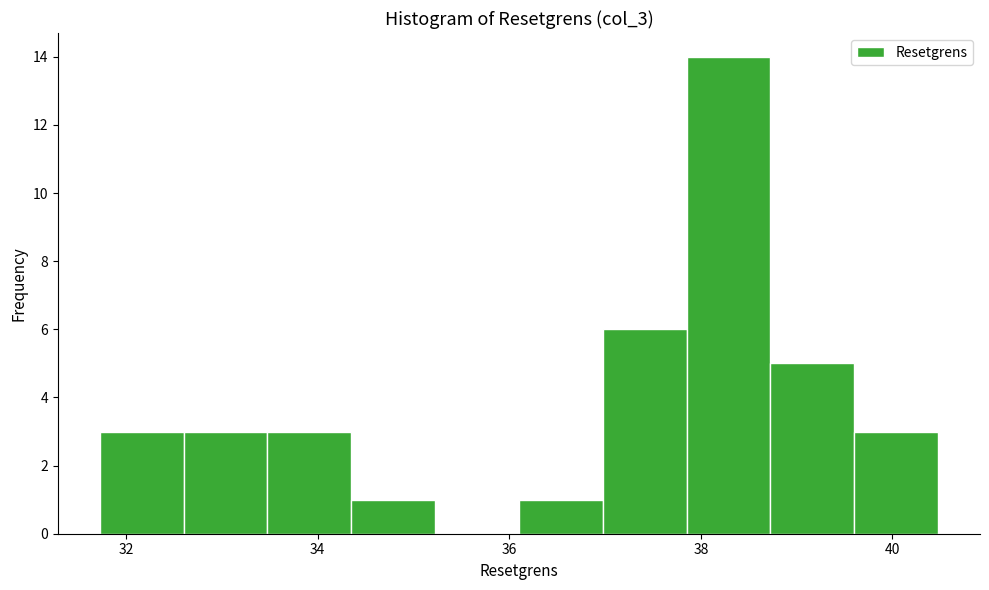

Reading left to right, transcribe this chart: for each bar, give the range it covers on the x-axis and its height. Neither the bar edges nor the heights are printed on the chart, so give them approximately, as read against the axes.

31.8 to 32.6: 3
32.6 to 33.4: 3
33.4 to 34.4: 3
34.4 to 35.2: 1
35.2 to 36.2: 0
36.2 to 37.0: 1
37.0 to 37.8: 6
37.8 to 38.8: 14
38.8 to 39.6: 5
39.6 to 40.4: 3